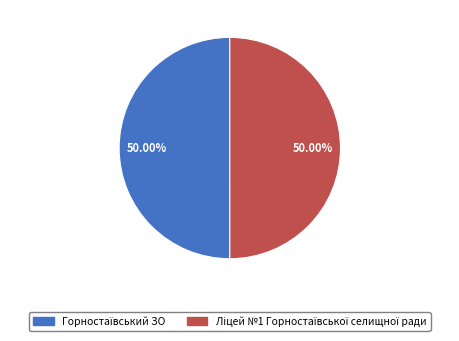

Rank the categories by value from lowest to highest.

Ліцей №1 Горностаївської селищної ради, Горностаївський ЗО